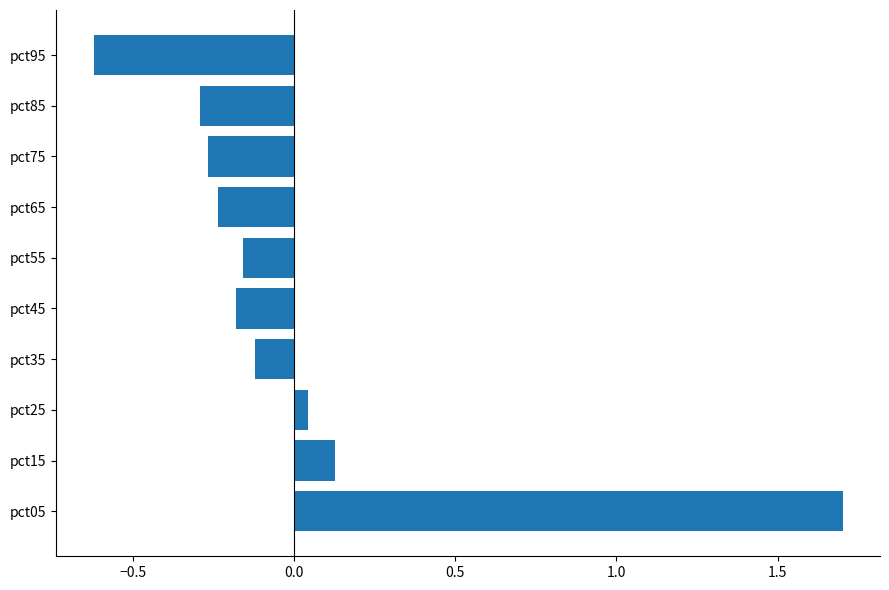

True or false: the data shows 1.7 at pct05.

True